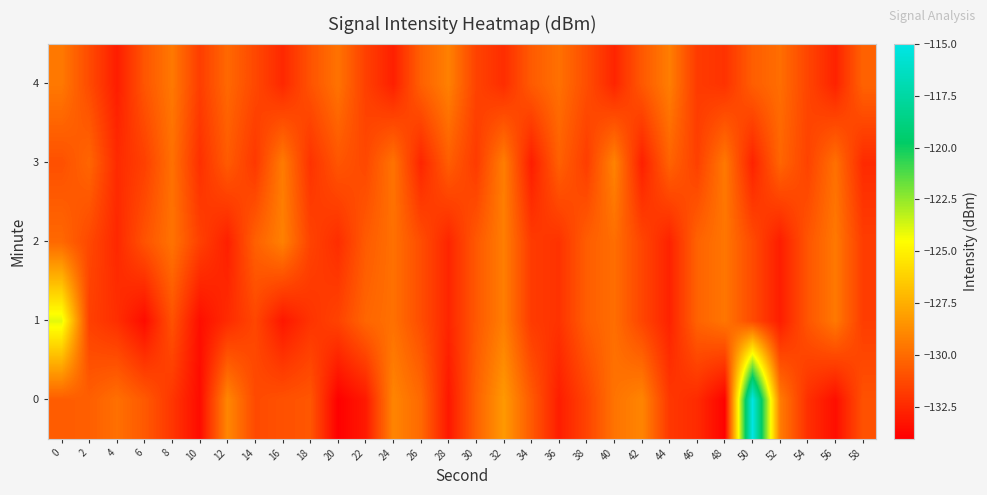

What is the greatest value displayed?

-115.0